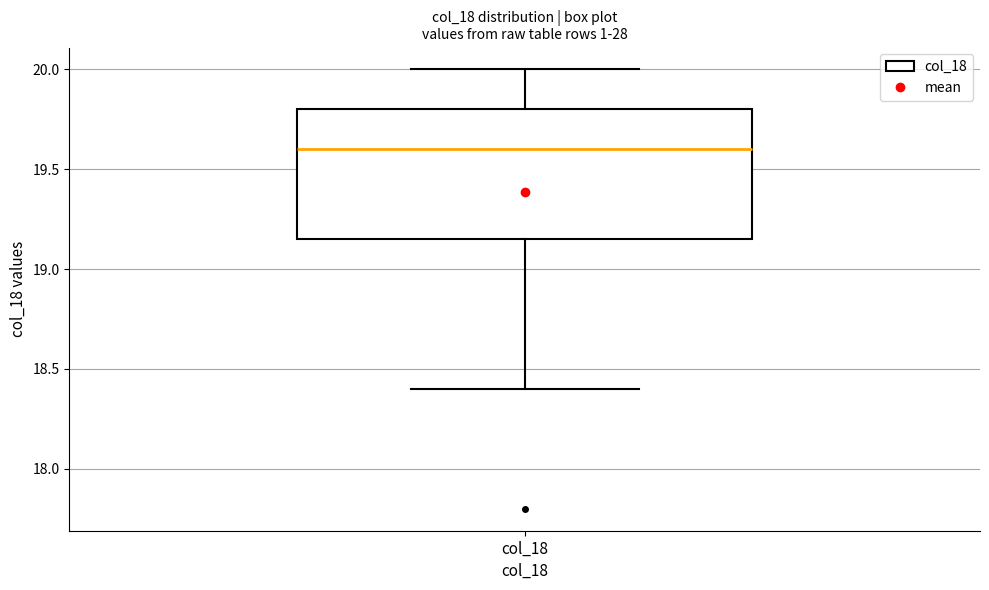

Transcribe this box plot: give where the median line is, the range the box spans, and where the two whiskers end, as read against the y-axis. The values are not printed on the chart, so give them approximately, as read against the axis.

median 19.60, box 19.15 to 19.80, whiskers 18.40 to 20.00